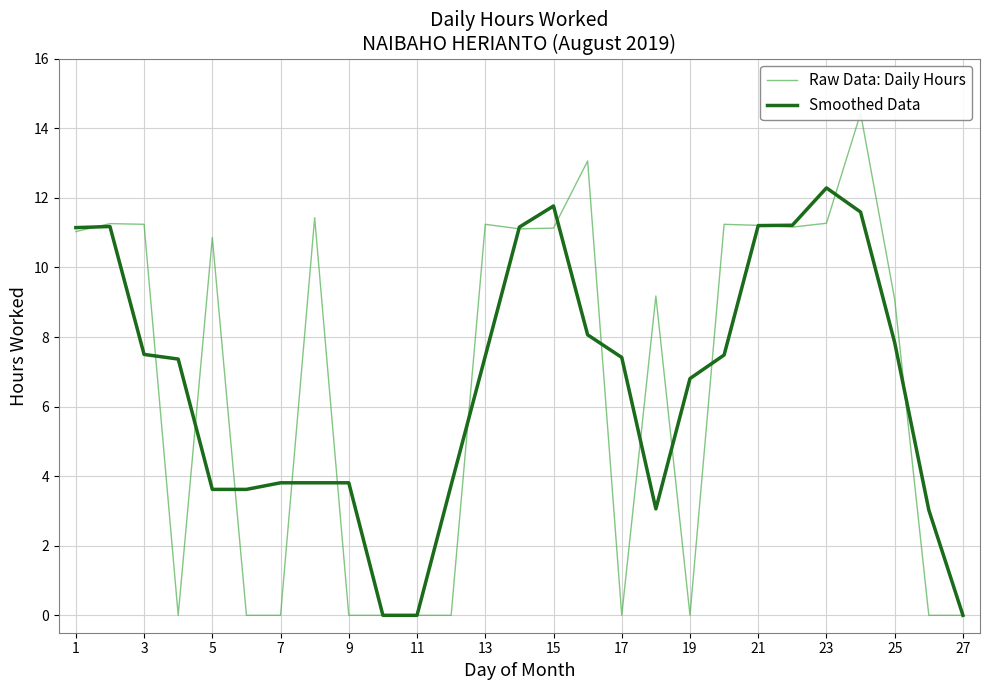

Where is Smoothed Data nearest to the value 6?

19